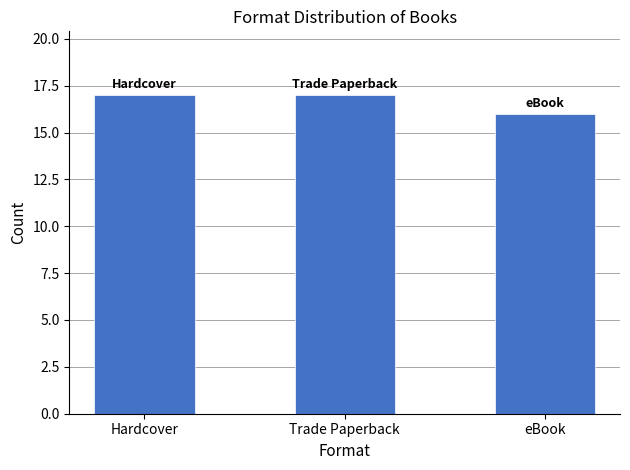

The chart shows a value of 26 at eBook. True or false?

False